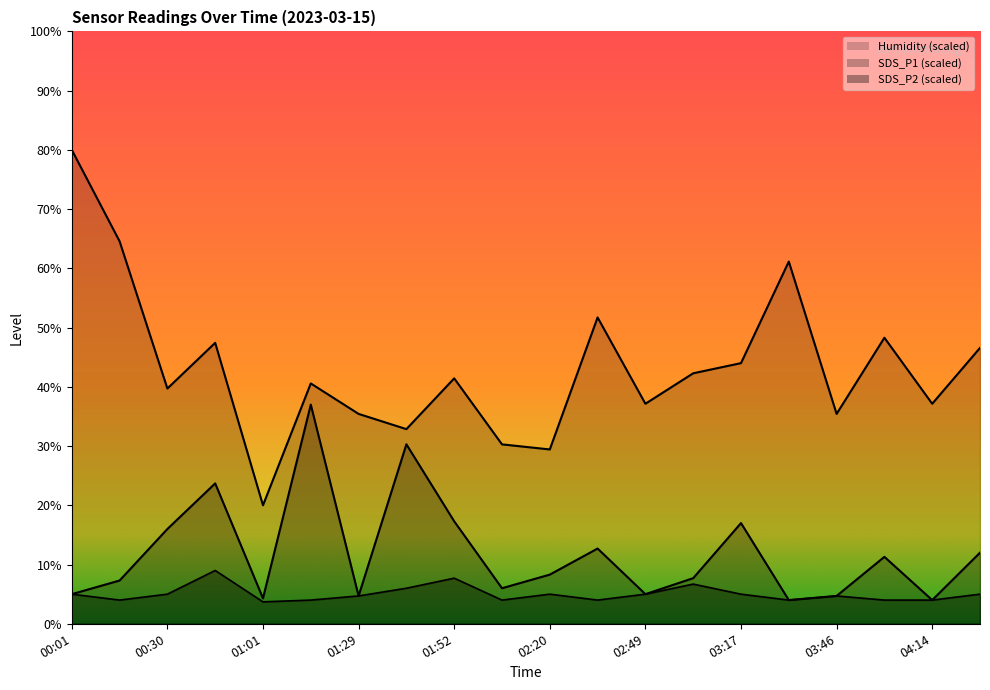

Between 03:03 and 04:28, which series saw the biggest shift?

SDS_P1